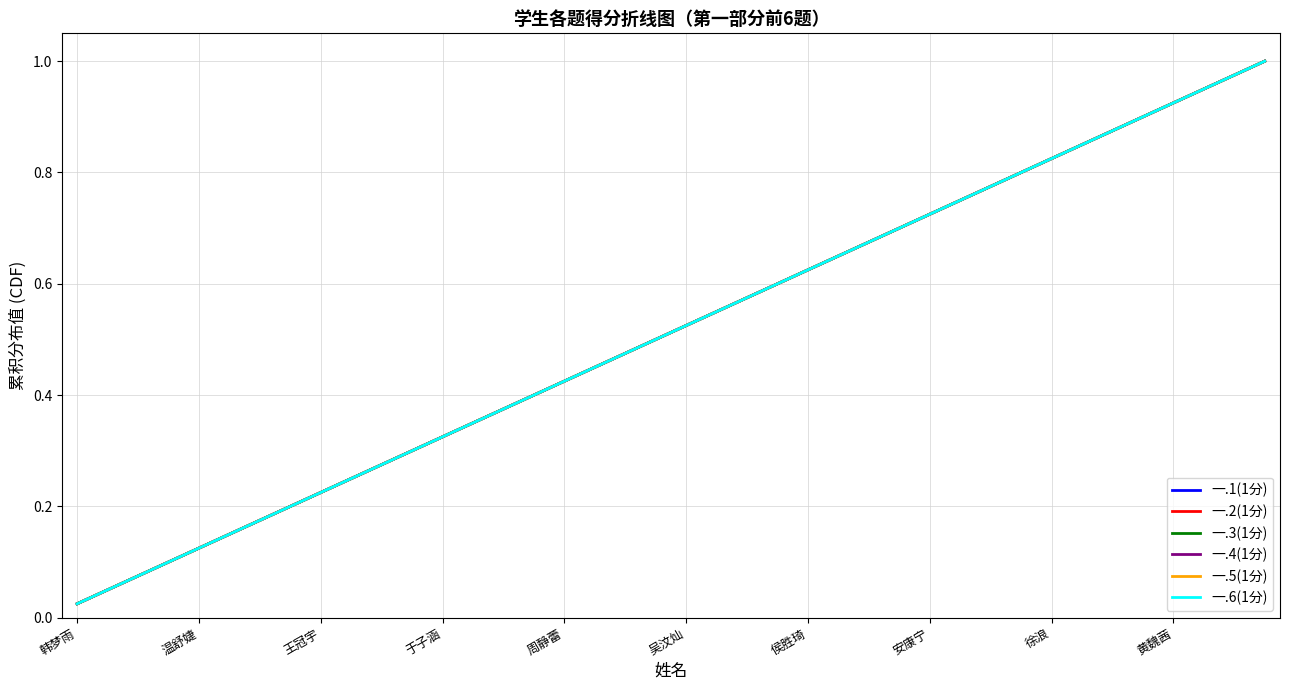

Does the chart have visible grid lines?

Yes